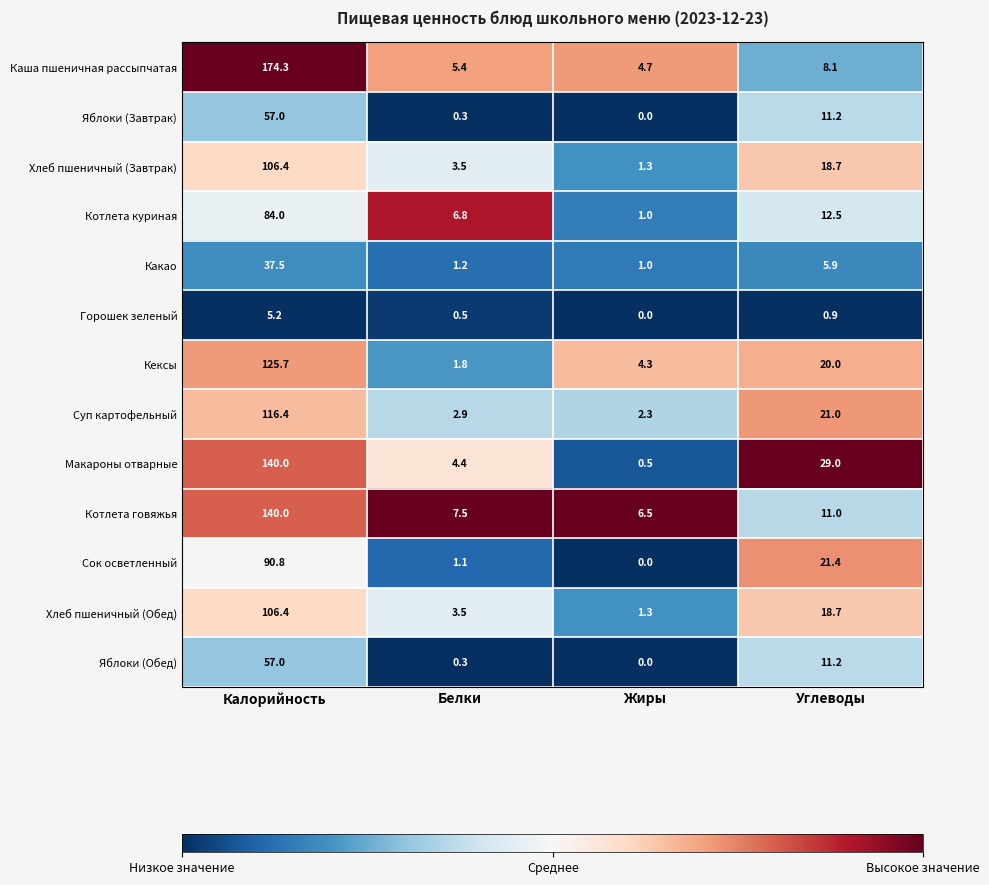

The Горошек зеленый series shows 0.0 at Жиры. True or false?

True